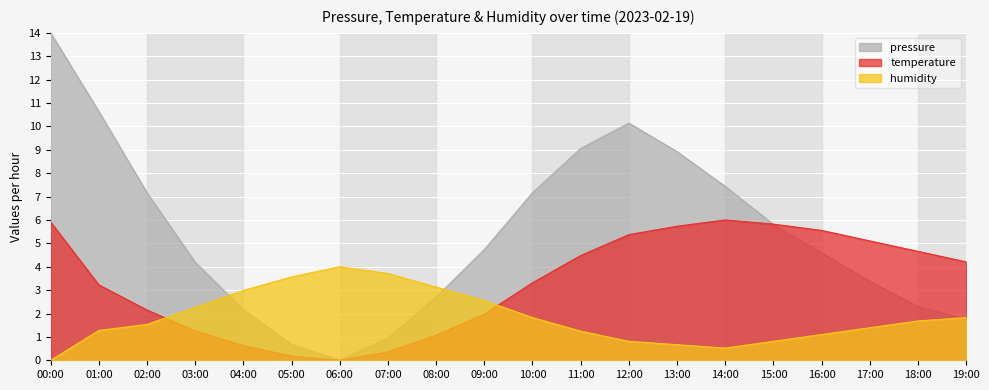

Reading left to right, extract all data points from this chart.

pressure: 00:00=14.0	01:00=10.6	02:00=7.2	03:00=4.2	04:00=2.2	05:00=0.7	06:00=0.0	07:00=0.9	08:00=2.7	09:00=4.7	10:00=7.2	11:00=9.1	12:00=10.1	13:00=8.9	14:00=7.4	15:00=5.8	16:00=4.6	17:00=3.4	18:00=2.3	19:00=1.8
temperature: 00:00=5.9	01:00=3.2	02:00=2.1	03:00=1.3	04:00=0.6	05:00=0.2	06:00=0.0	07:00=0.4	08:00=1.1	09:00=2.0	10:00=3.3	11:00=4.5	12:00=5.4	13:00=5.7	14:00=6.0	15:00=5.8	16:00=5.6	17:00=5.1	18:00=4.7	19:00=4.2
humidity: 00:00=0.0	01:00=1.3	02:00=1.5	03:00=2.3	04:00=3.0	05:00=3.6	06:00=4.0	07:00=3.7	08:00=3.1	09:00=2.6	10:00=1.8	11:00=1.2	12:00=0.8	13:00=0.7	14:00=0.5	15:00=0.8	16:00=1.1	17:00=1.4	18:00=1.7	19:00=1.8